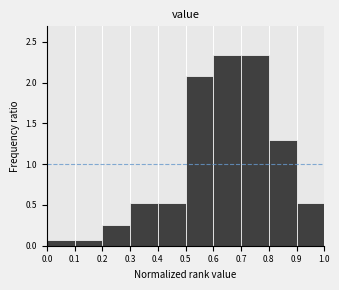

Reading left to right, transcribe this chart: for each bar, give the range it covers on the x-axis and its height. The values are not printed on the chart, so give them approximately, as read against the axis.

0.0 to 0.1: 0.05
0.1 to 0.2: 0.05
0.2 to 0.3: 0.25
0.3 to 0.4: 0.50
0.4 to 0.5: 0.50
0.5 to 0.6: 2.10
0.6 to 0.7: 2.35
0.7 to 0.8: 2.35
0.8 to 0.9: 1.30
0.9 to 1.0: 0.50